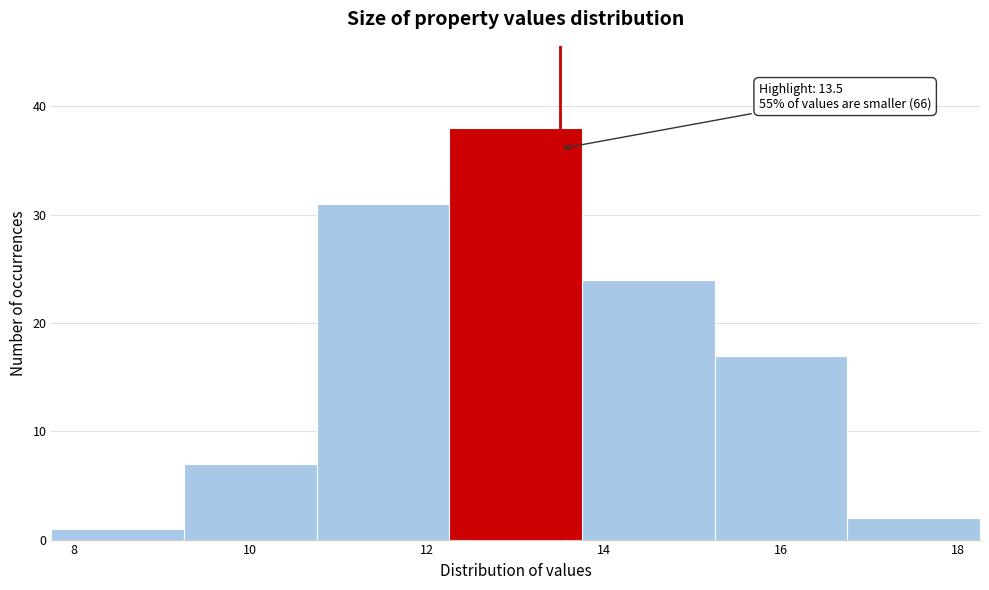

Over which range of the x-axis is the bar tallest?

12.25 to 13.75